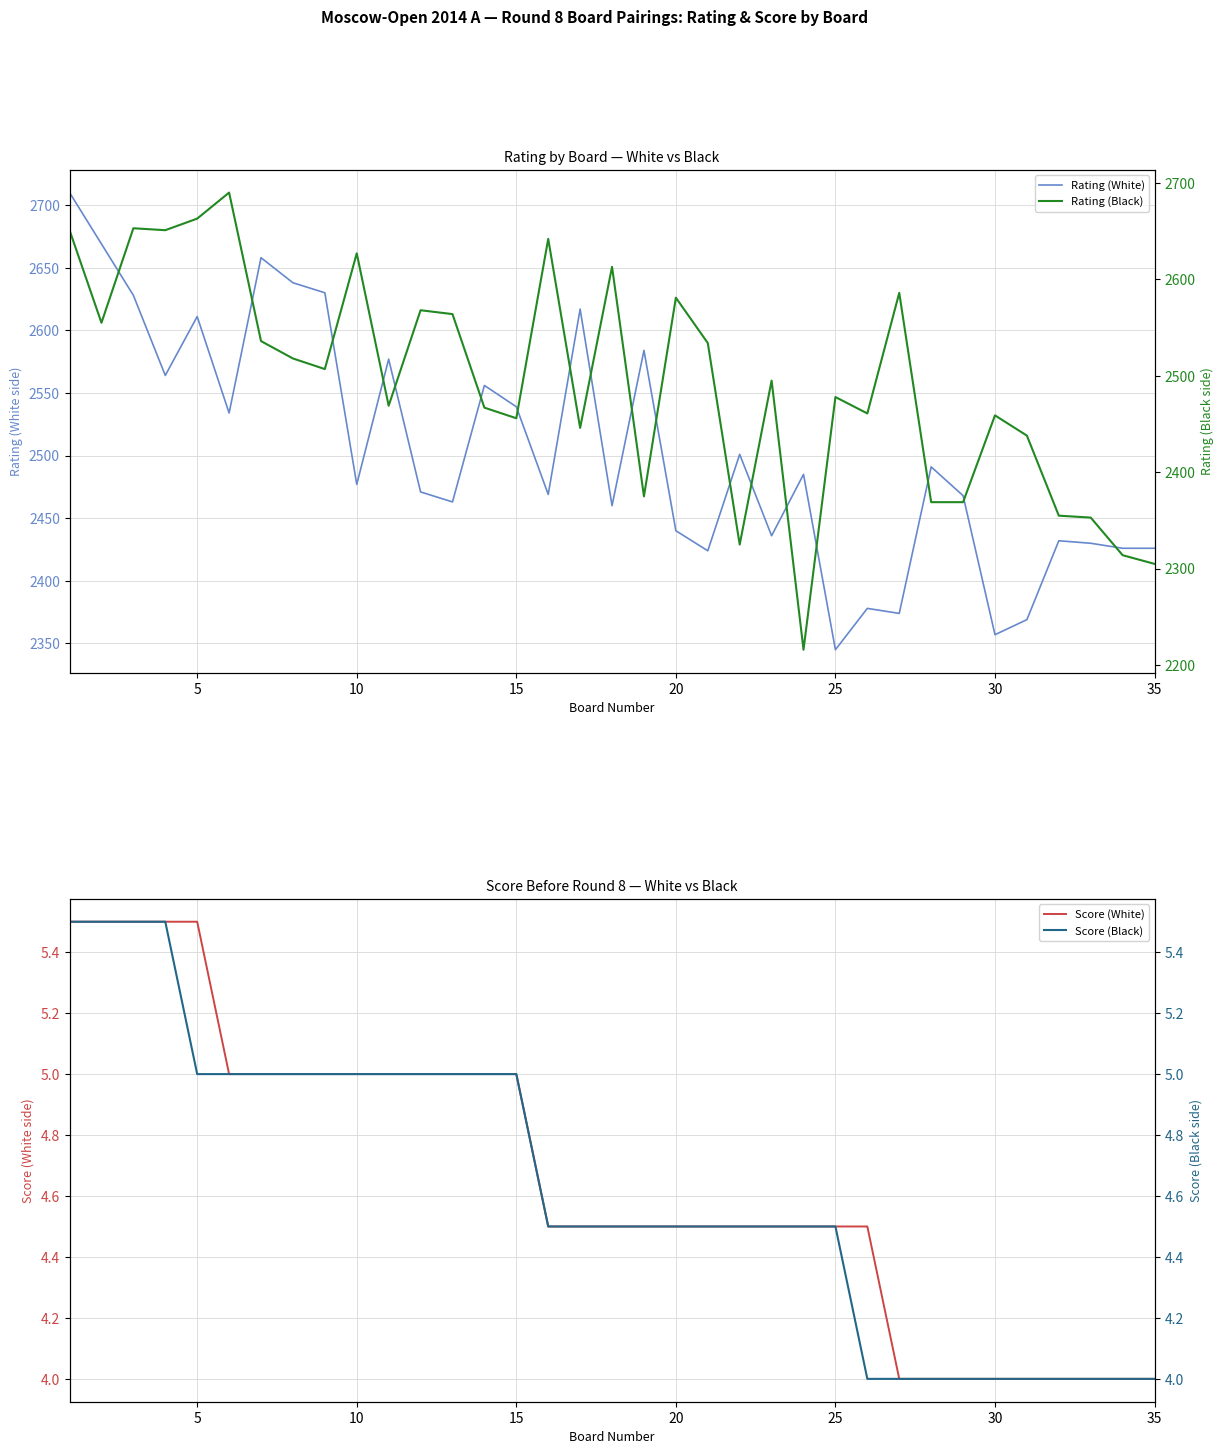

Reading right to left, transcribe all the data shown in this chart.

Rating (White): 2426.0	2426.0	2430.0	2432.0	2369.0	2357.0	2468.0	2491.0	2374.0	2378.0	2345.0	2485.0	2436.0	2501.0	2424.0	2440.0	2584.0	2460.0	2617.0	2469.0	2539.0	2556.0	2463.0	2471.0	2577.0	2477.0	2630.0	2638.0	2658.0	2534.0	2611.0	2564.0	2628.0	2669.0	2710.0
Rating (Black): 2305.0	2314.0	2353.0	2355.0	2438.0	2459.0	2369.0	2369.0	2586.0	2461.0	2478.0	2216.0	2495.0	2325.0	2534.0	2581.0	2375.0	2613.0	2446.0	2642.0	2456.0	2467.0	2564.0	2568.0	2469.0	2627.0	2507.0	2518.0	2536.0	2690.0	2663.0	2651.0	2653.0	2555.0	2651.0
Score (White): 4.0	4.0	4.0	4.0	4.0	4.0	4.0	4.0	4.0	4.5	4.5	4.5	4.5	4.5	4.5	4.5	4.5	4.5	4.5	4.5	5.0	5.0	5.0	5.0	5.0	5.0	5.0	5.0	5.0	5.0	5.5	5.5	5.5	5.5	5.5
Score (Black): 4.0	4.0	4.0	4.0	4.0	4.0	4.0	4.0	4.0	4.0	4.5	4.5	4.5	4.5	4.5	4.5	4.5	4.5	4.5	4.5	5.0	5.0	5.0	5.0	5.0	5.0	5.0	5.0	5.0	5.0	5.0	5.5	5.5	5.5	5.5